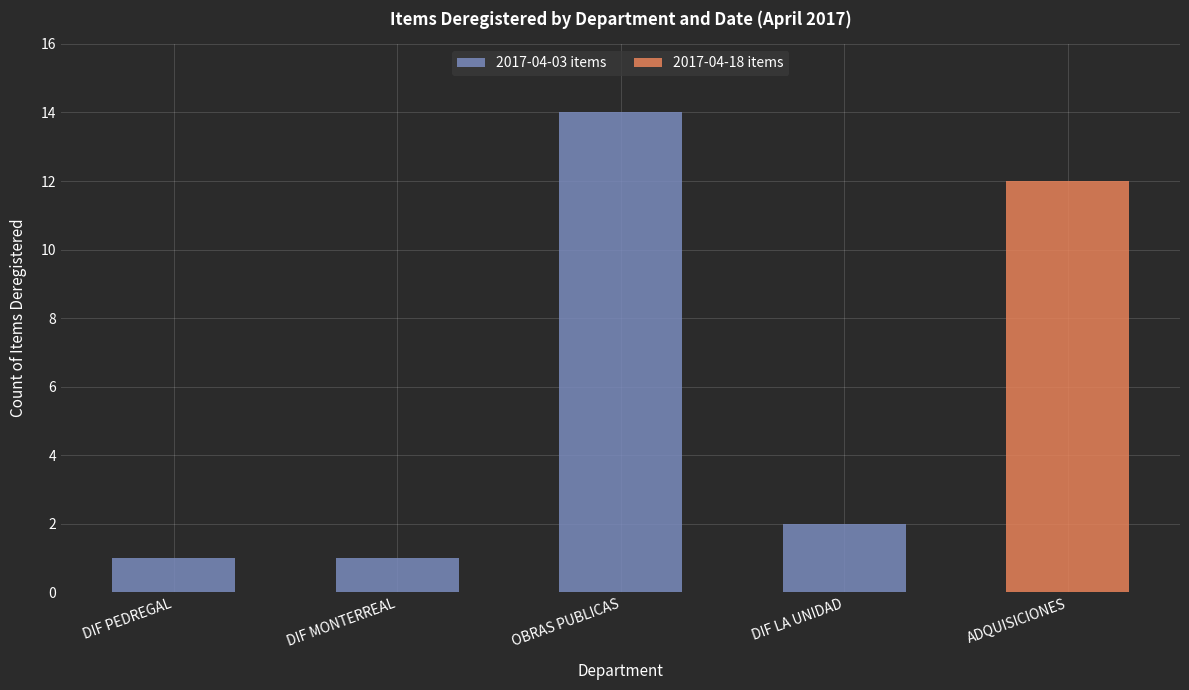

Reading left to right, list the values for the 2017-04-03 items series.

DIF PEDREGAL=1	DIF MONTERREAL=1	OBRAS PUBLICAS=14	DIF LA UNIDAD=2	ADQUISICIONES=0